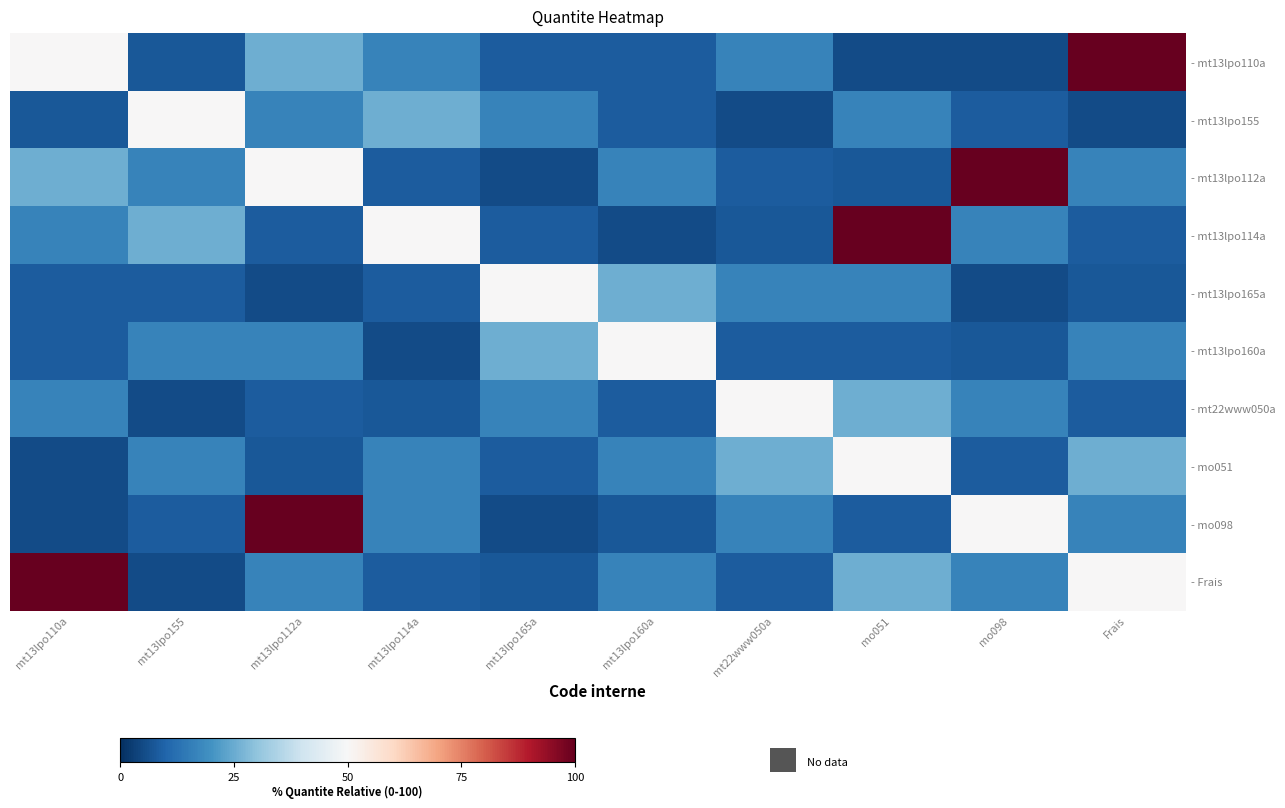

Rank the series at mt13lpo165a from lowest to highest value.

- mt13lpo112a, - mo098, - Frais, - mt13lpo110a, - mt13lpo114a, - mo051, - mt13lpo155, - mt22www050a, - mt13lpo160a, - mt13lpo165a